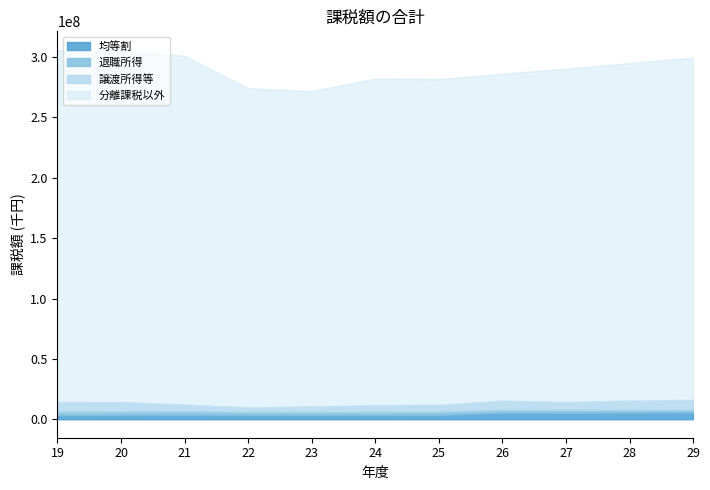

Which has a higher value, 19 or 23?

23